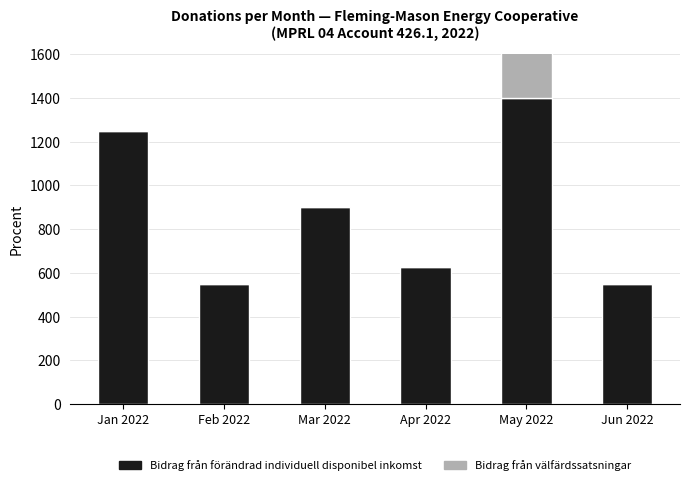

What are all the series names shown in the legend?

Bidrag från förändrad individuell disponibel inkomst, Bidrag från välfärdssatsningar